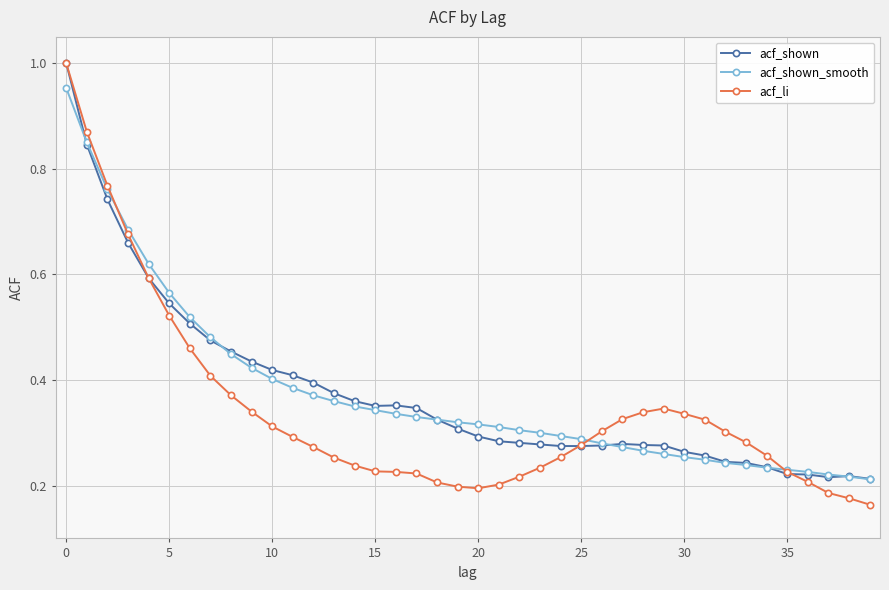

At how many categories does at least one series exceed 0?

40